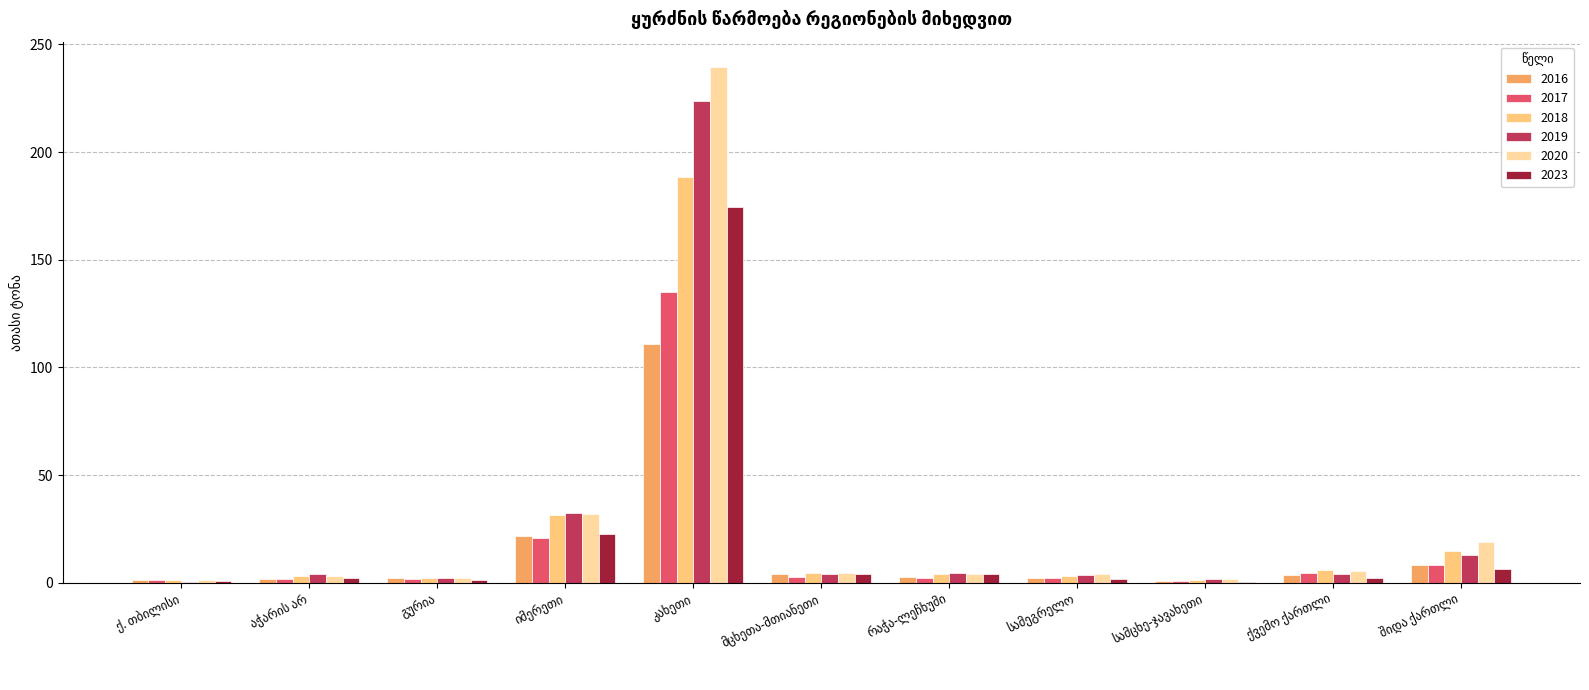

What is the sum of all 2016 values?

159.3